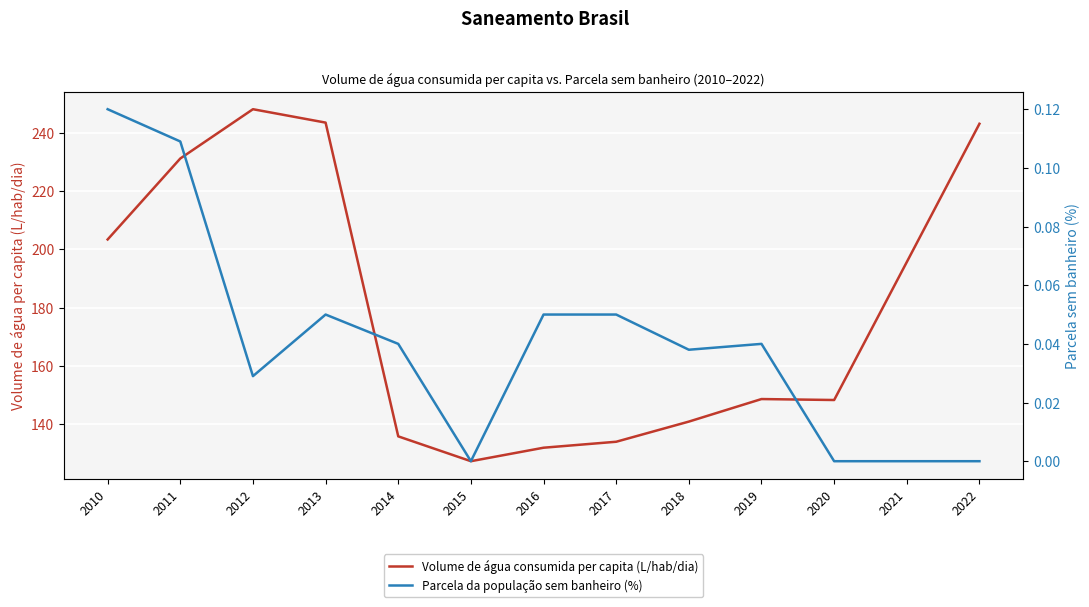

How many categories are shown in the chart?

13